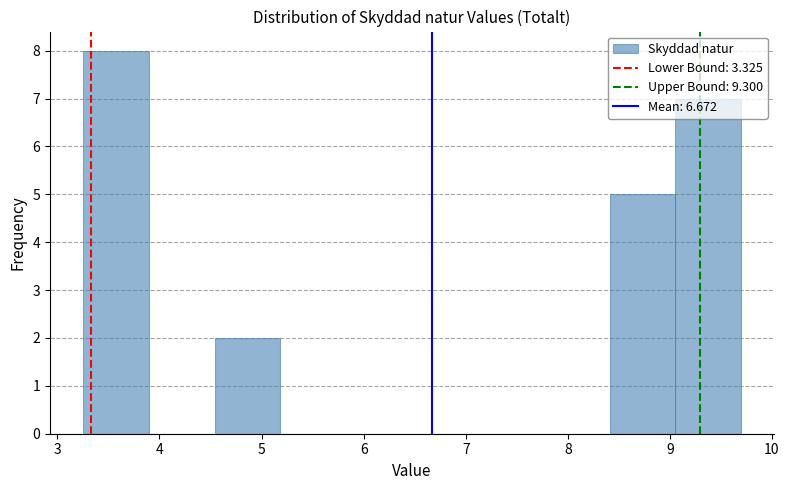

How tall is the bar that spans 3.3 to 3.9 on the x-axis? Neither the bar edges nor the heights are printed on the chart, so give them approximately, as read against the axes.

8